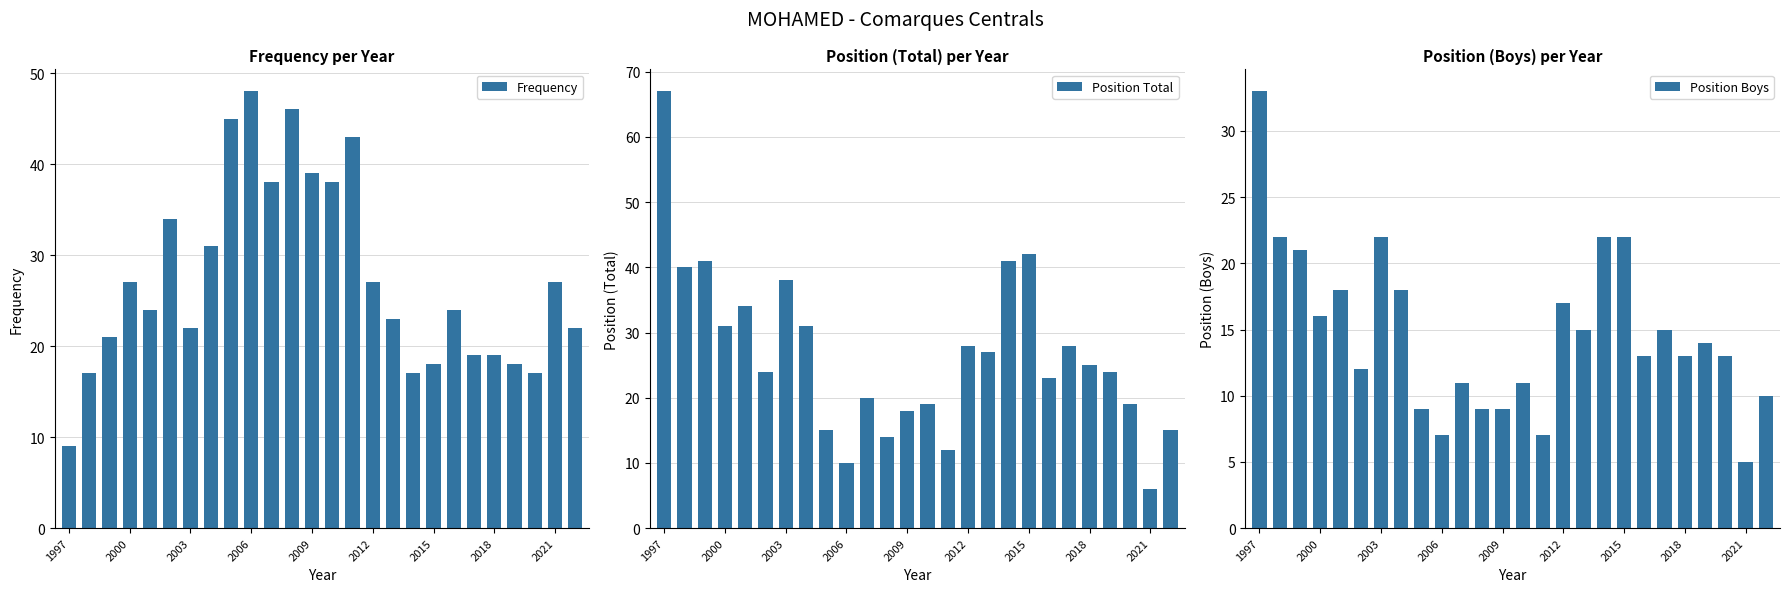

What is the difference between the maximum and minimum values in the Frequency series?

39